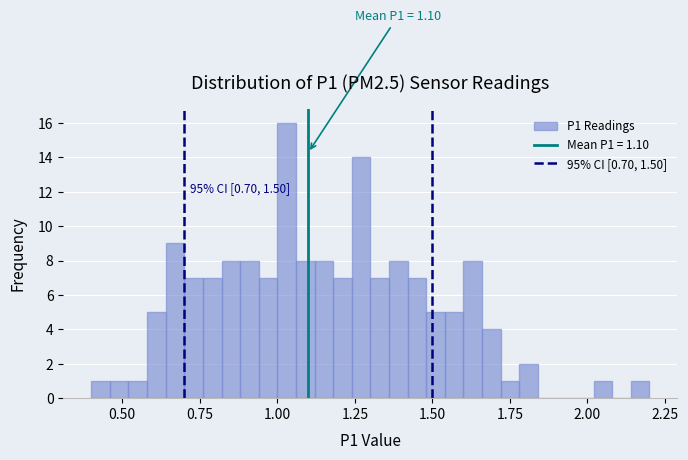

Read against the x-axis, roughly where is the centre of the tallest bar?

1.05